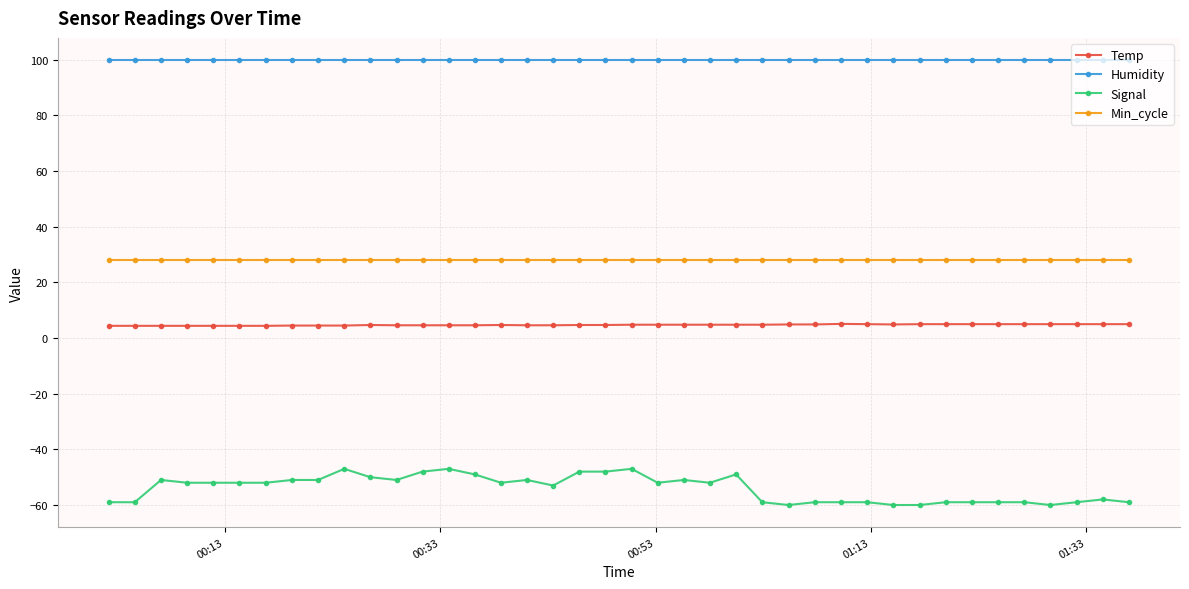

True or false: Humidity and Signal intersect in this chart.

False